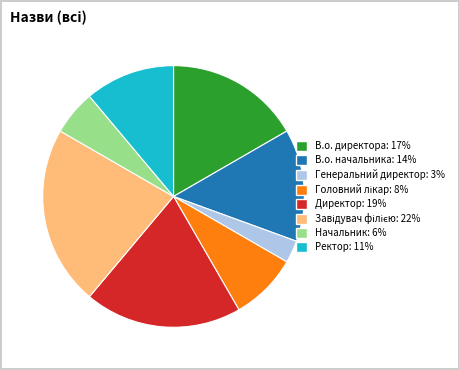

Does any single category account for the majority?

No